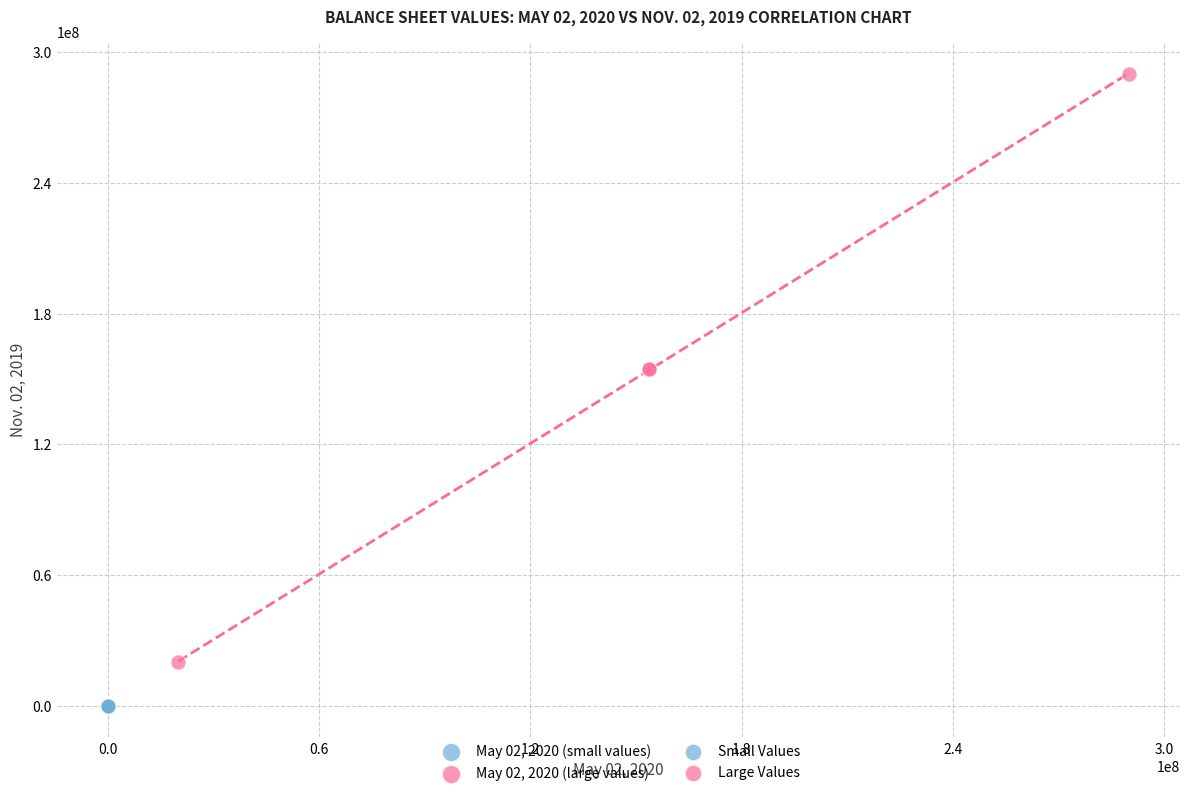

Which series reaches the minimum Y coordinate?

May 02, 2020 (small values)